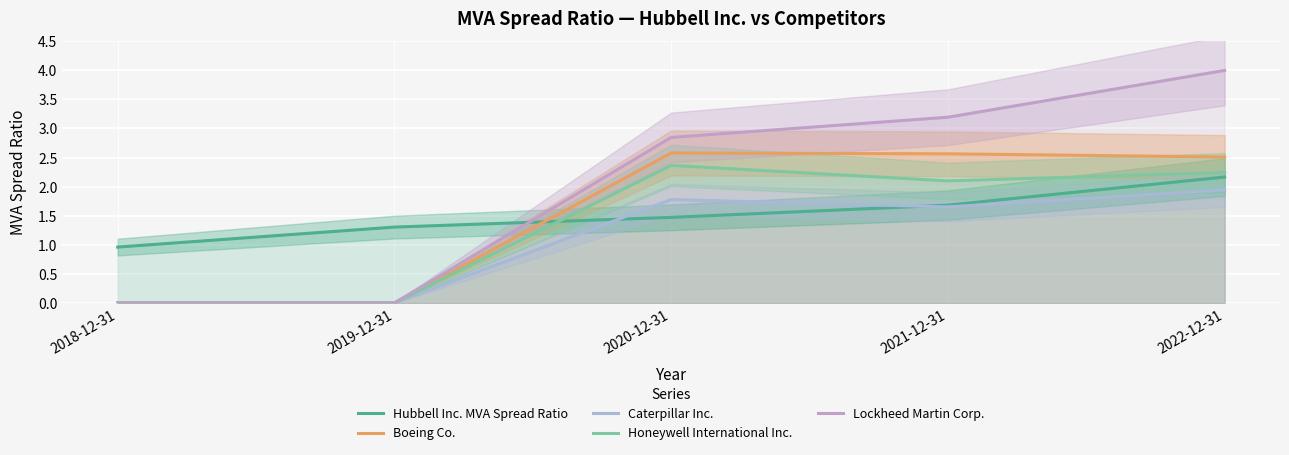

What is the sum of the Caterpillar Inc. values at 2022-12-31 and 2018-12-31?

1.9